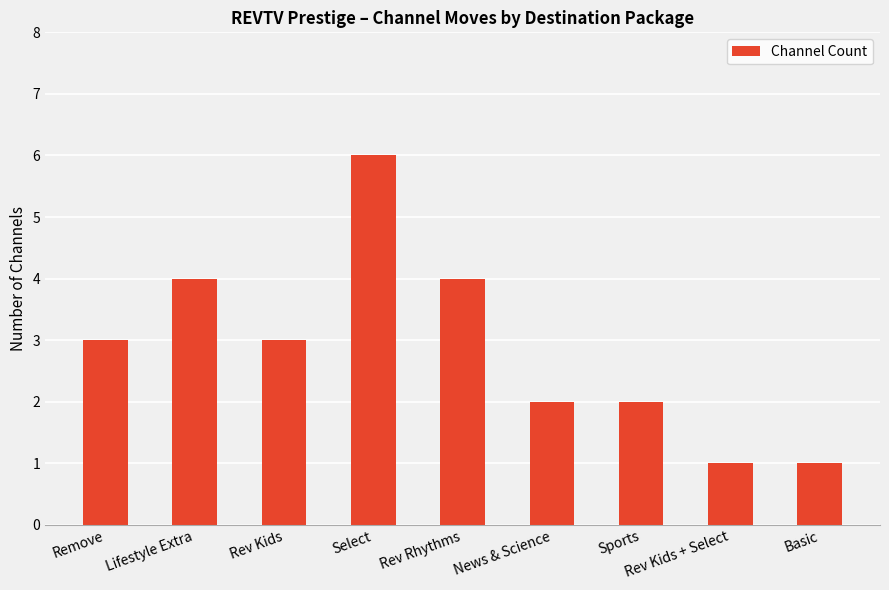

What is the difference between the maximum and minimum values?

5